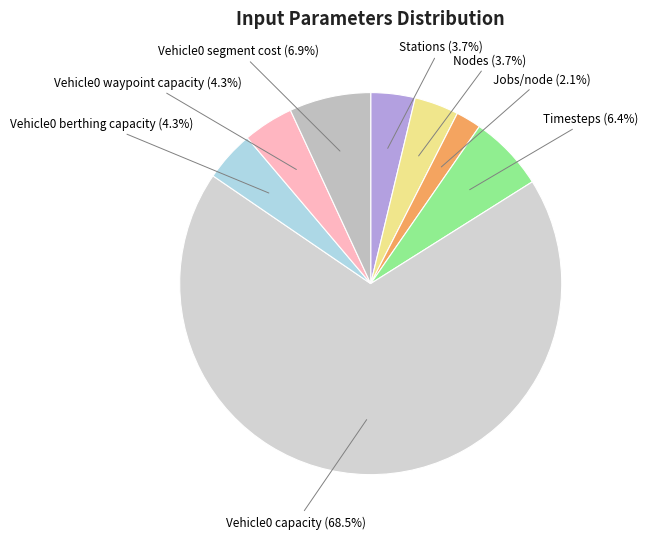

Is there a majority slice in this chart?

Yes